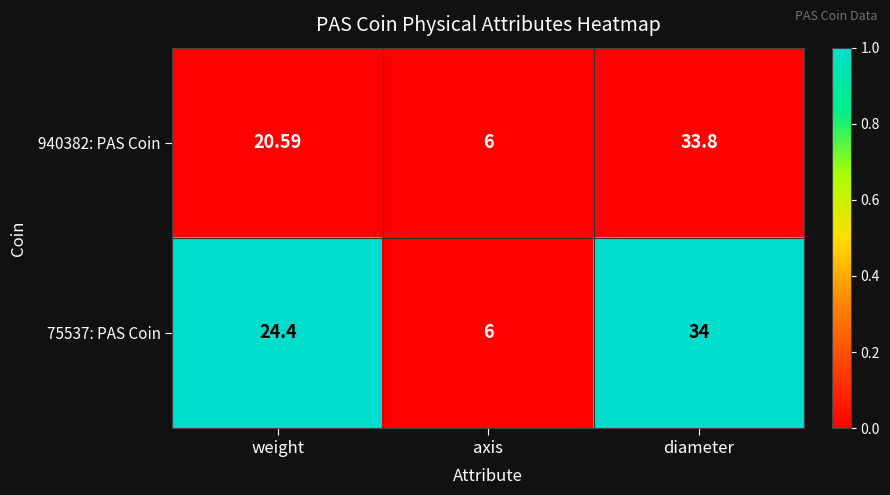

At which category is the sum across all series the highest?

diameter